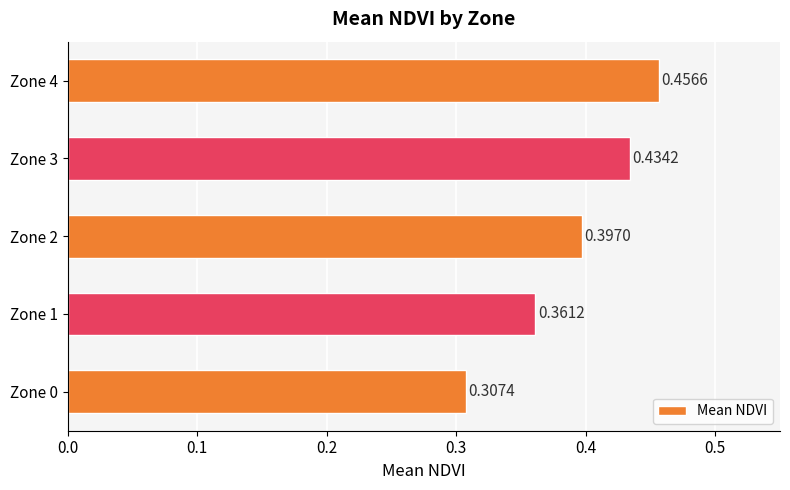

What is the change in value from Zone 0 to Zone 2?

+0.1